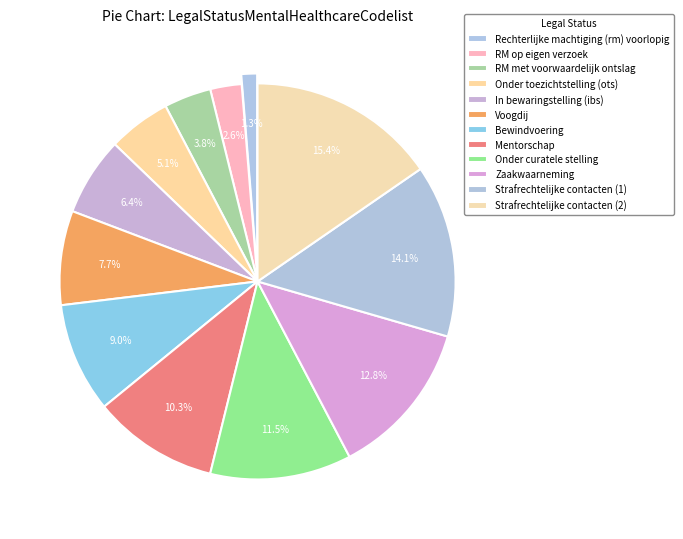

What percentage is the RM op eigen verzoek slice, to the nearest percent?

3%